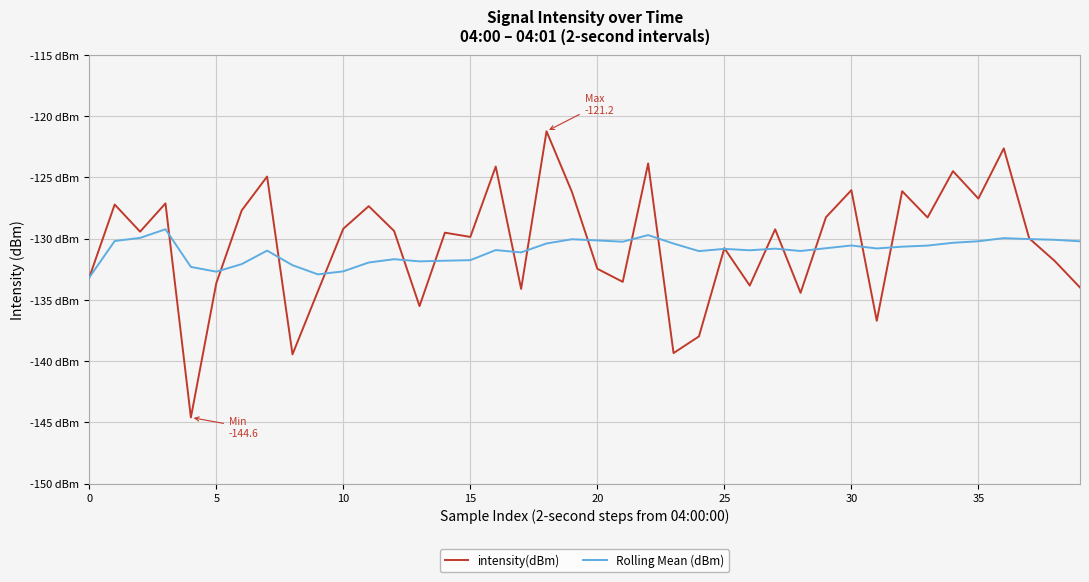

At which category is the sum across all series the highest?

18